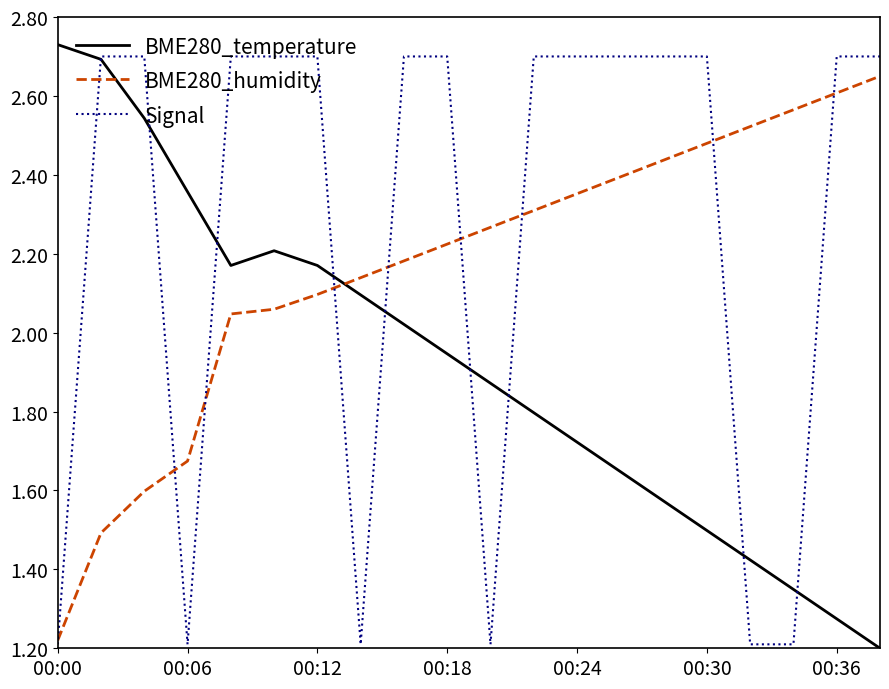

How many times do BME280_humidity and BME280_temperature cross each other?

1